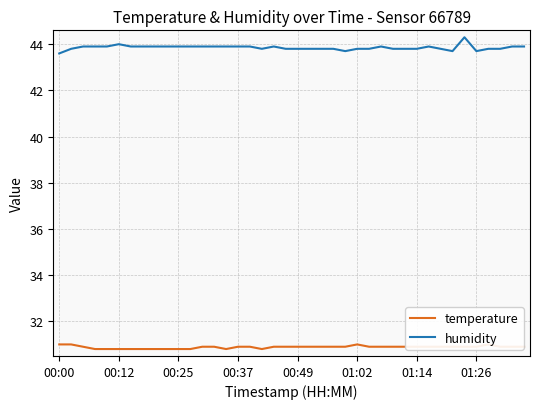

What is the lowest value of the humidity series?

43.6